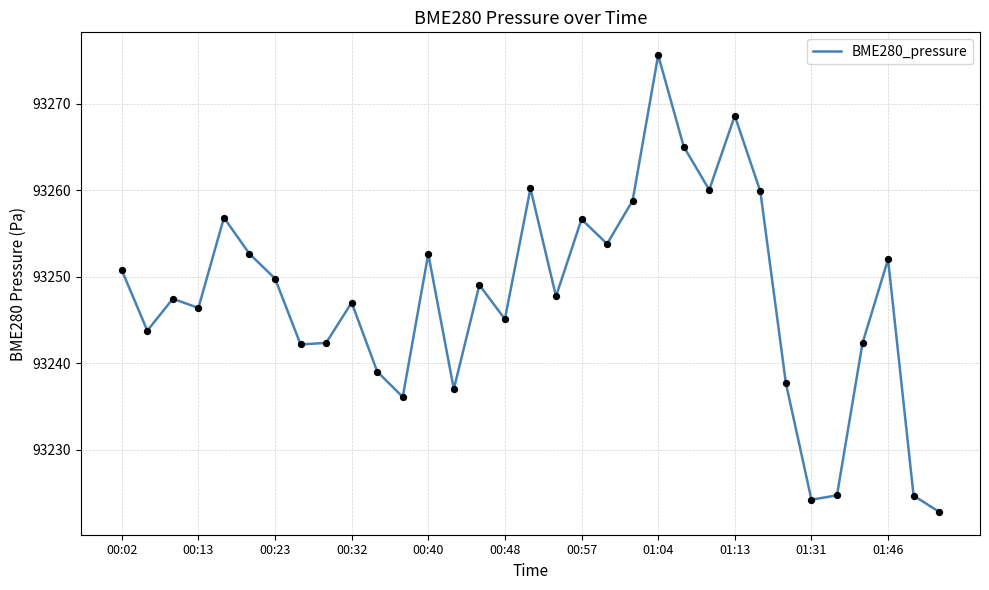

What is the minimum value shown in the chart?

93222.8